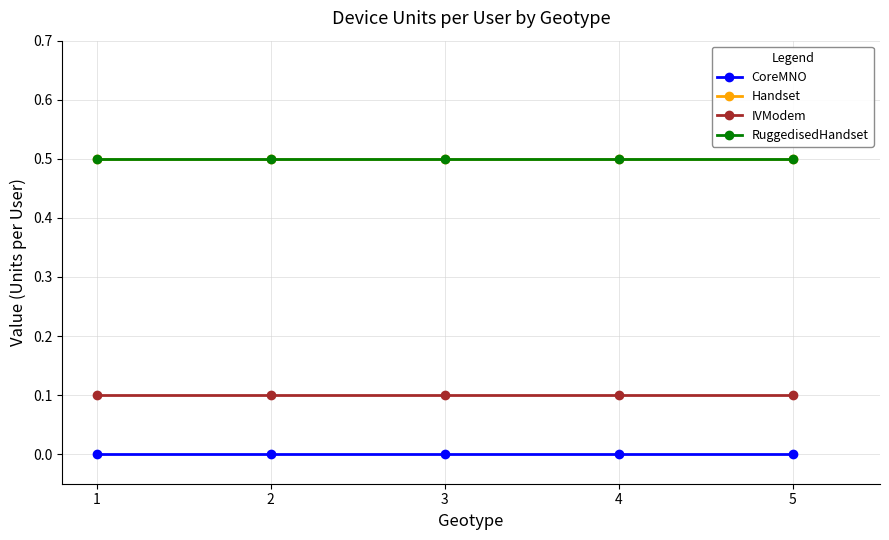

Is this an area chart (filled region under the line)?

No